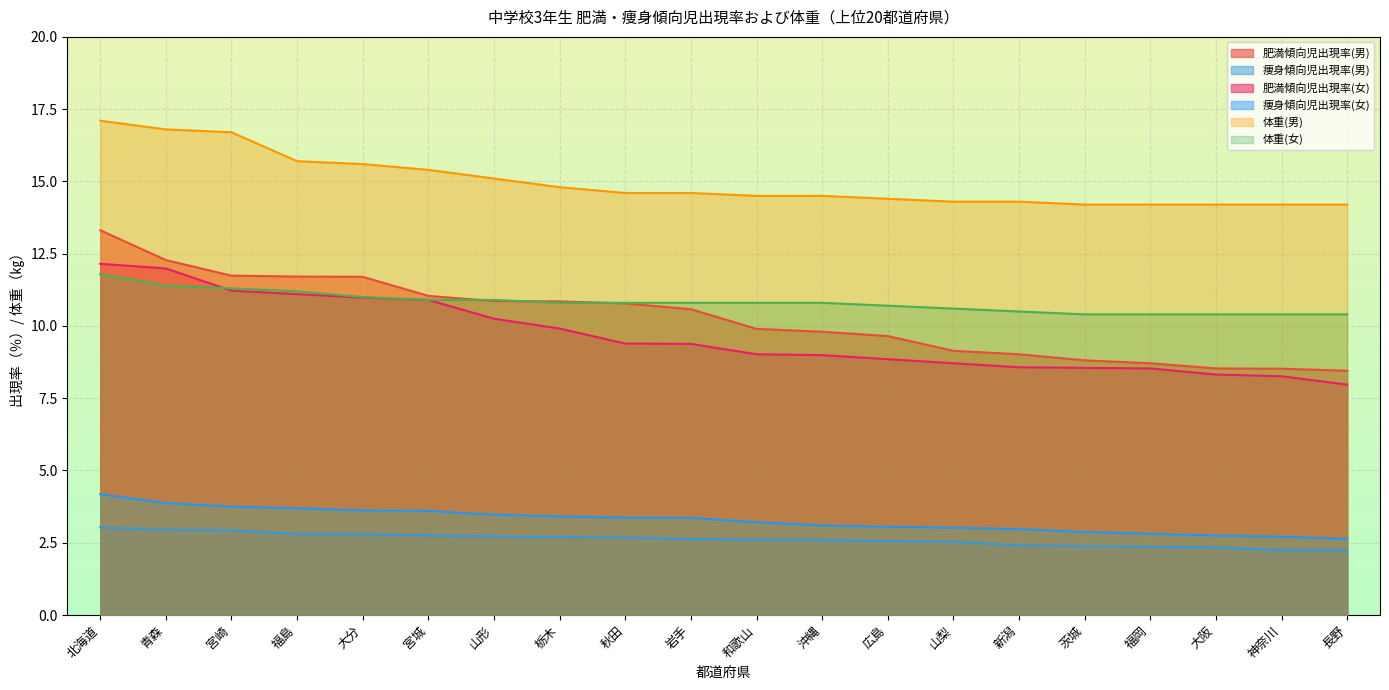

Which category has the lowest value in the 痩身傾向児出現率(男) series?

神奈川